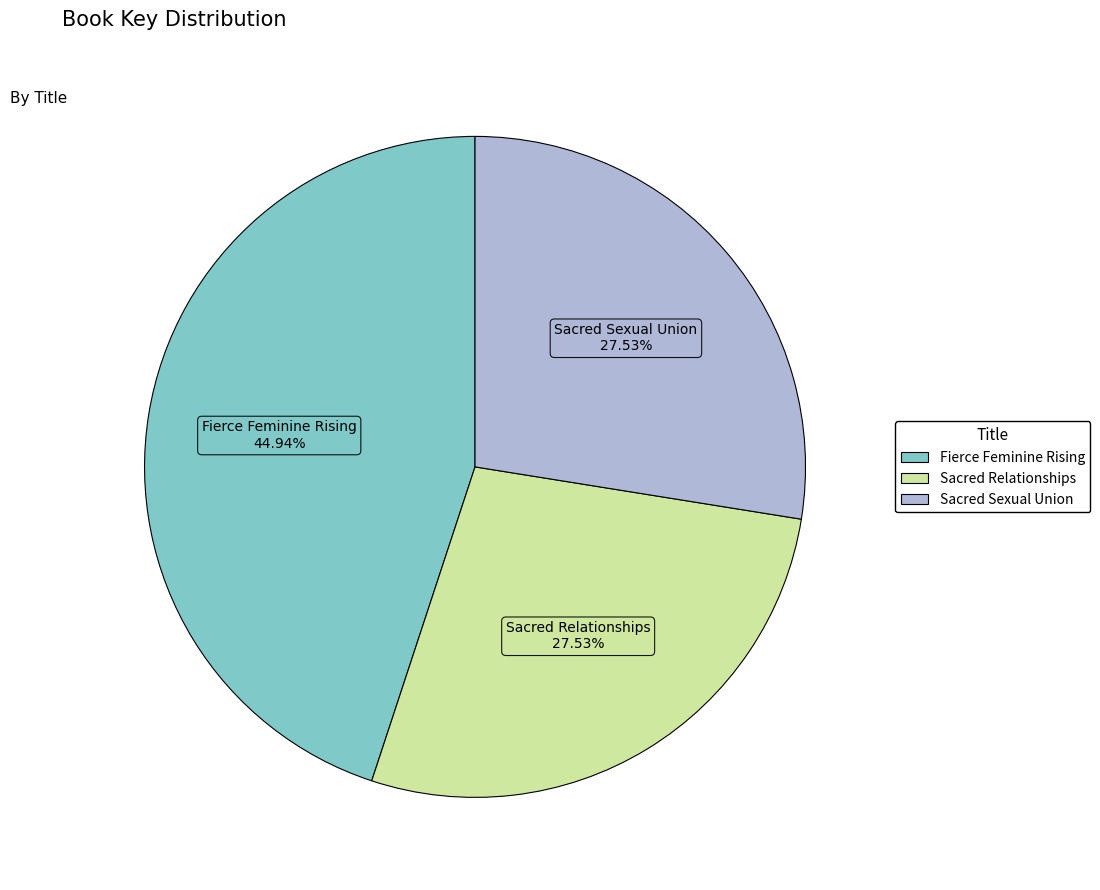

To the nearest percent, what portion does Sacred Relationships represent?

28%